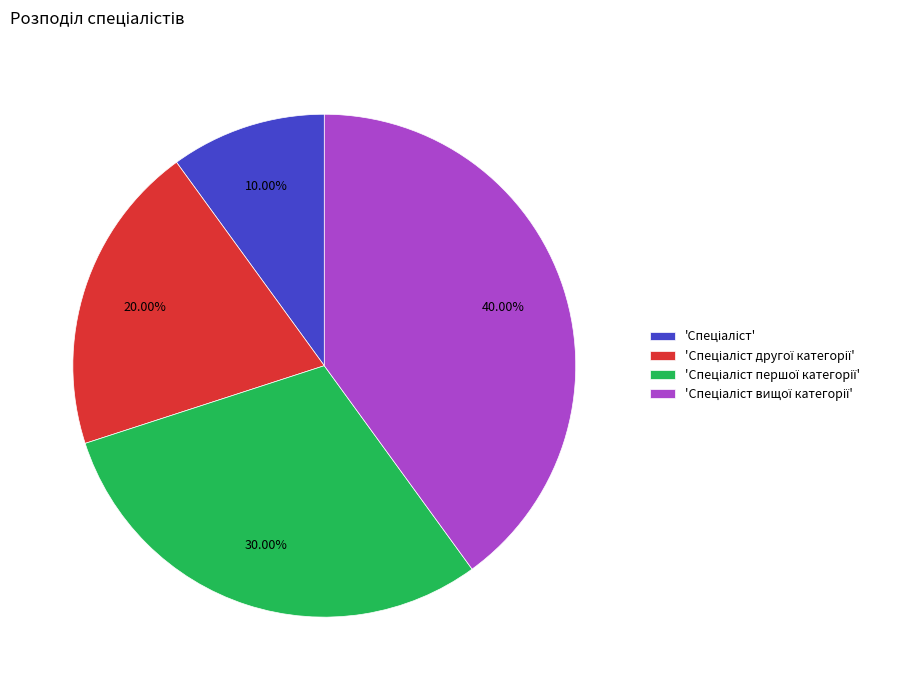

Is there any slice that represents more than half of the pie?

No